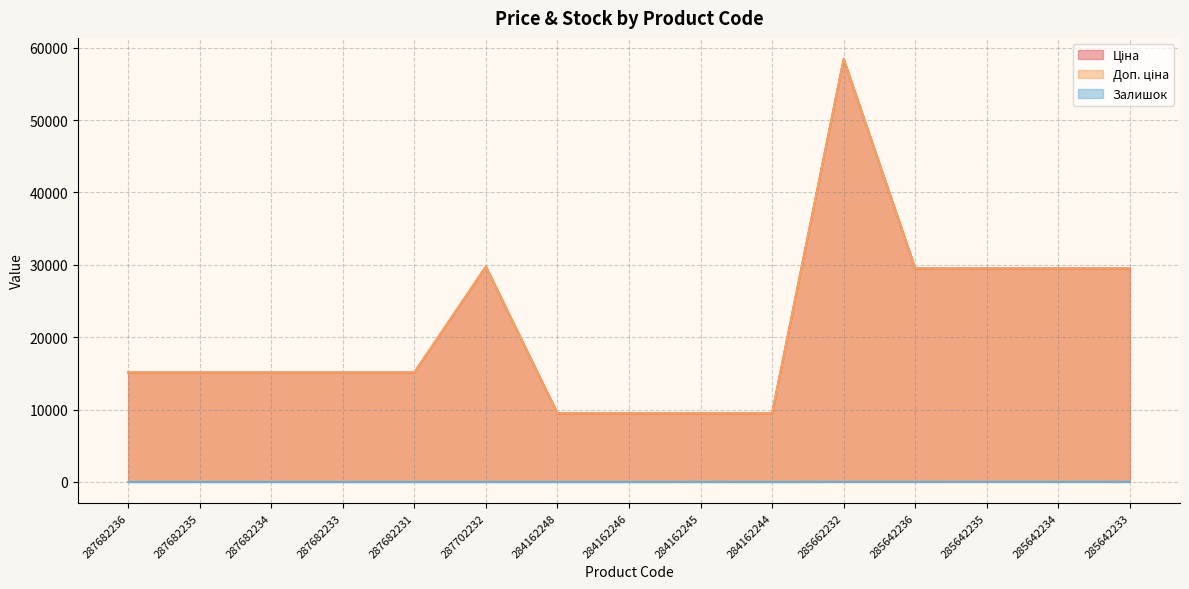

How many values in Залишок are above zero?

6